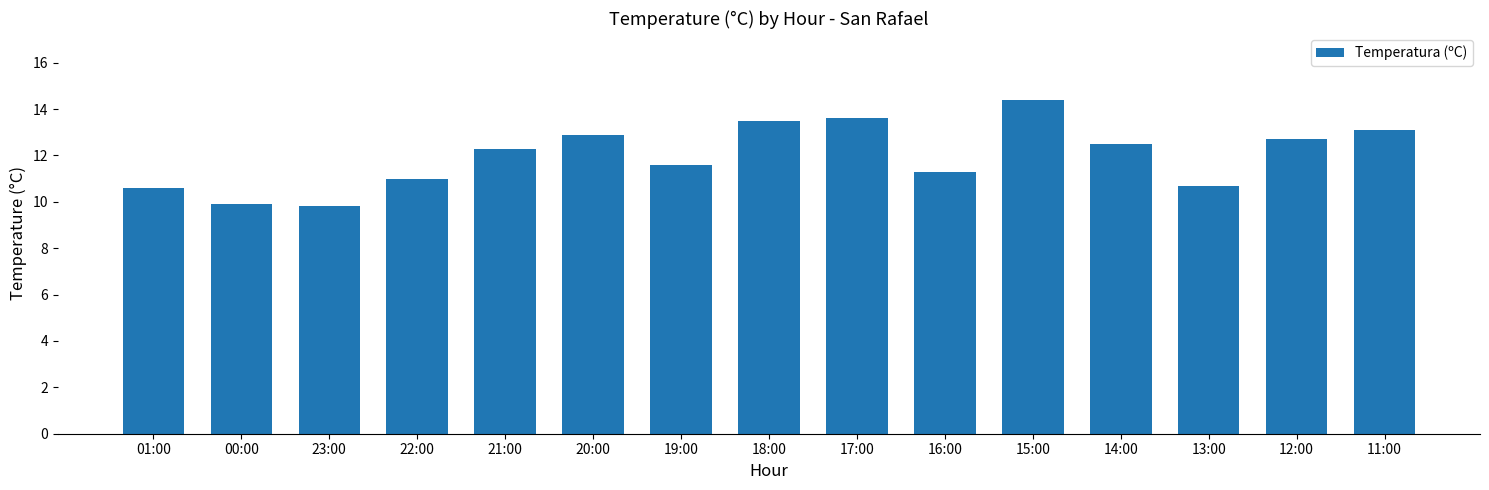

Reading left to right, extract all data points from this chart.

01:00=10.6	00:00=9.9	23:00=9.8	22:00=11.0	21:00=12.3	20:00=12.9	19:00=11.6	18:00=13.5	17:00=13.6	16:00=11.3	15:00=14.4	14:00=12.5	13:00=10.7	12:00=12.7	11:00=13.1